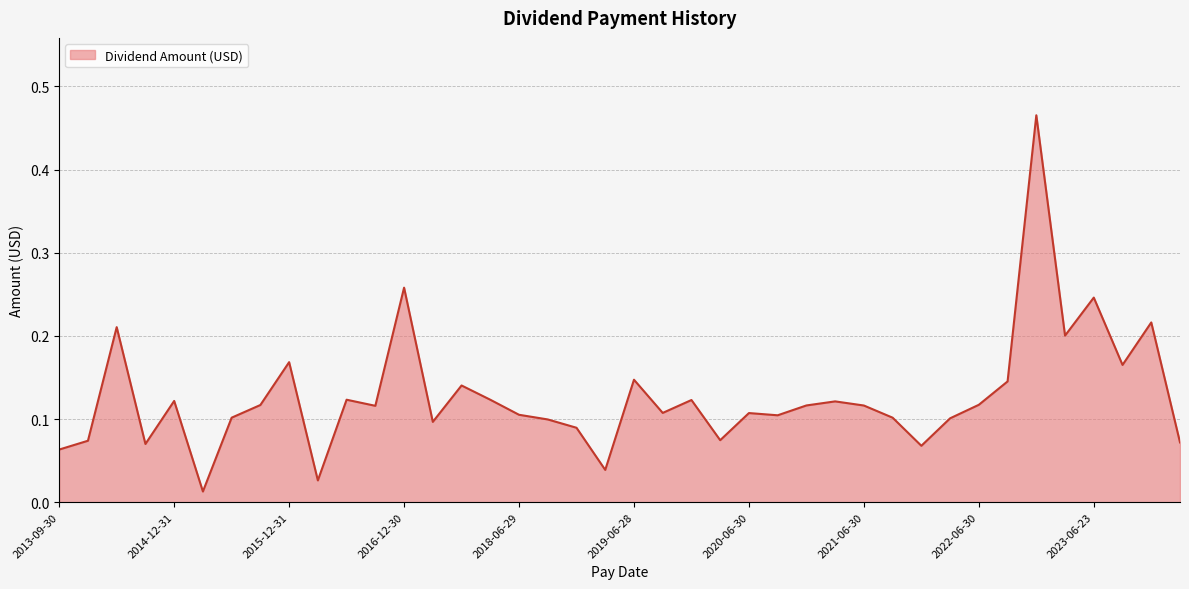

Count the number of categories in the chart.

40